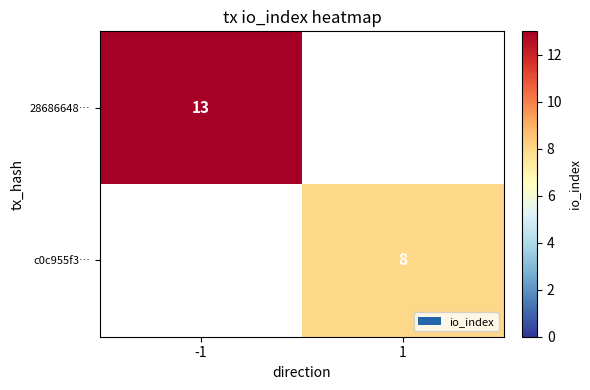

True or false: c0c955f3… has a value of 8 at 1.

True